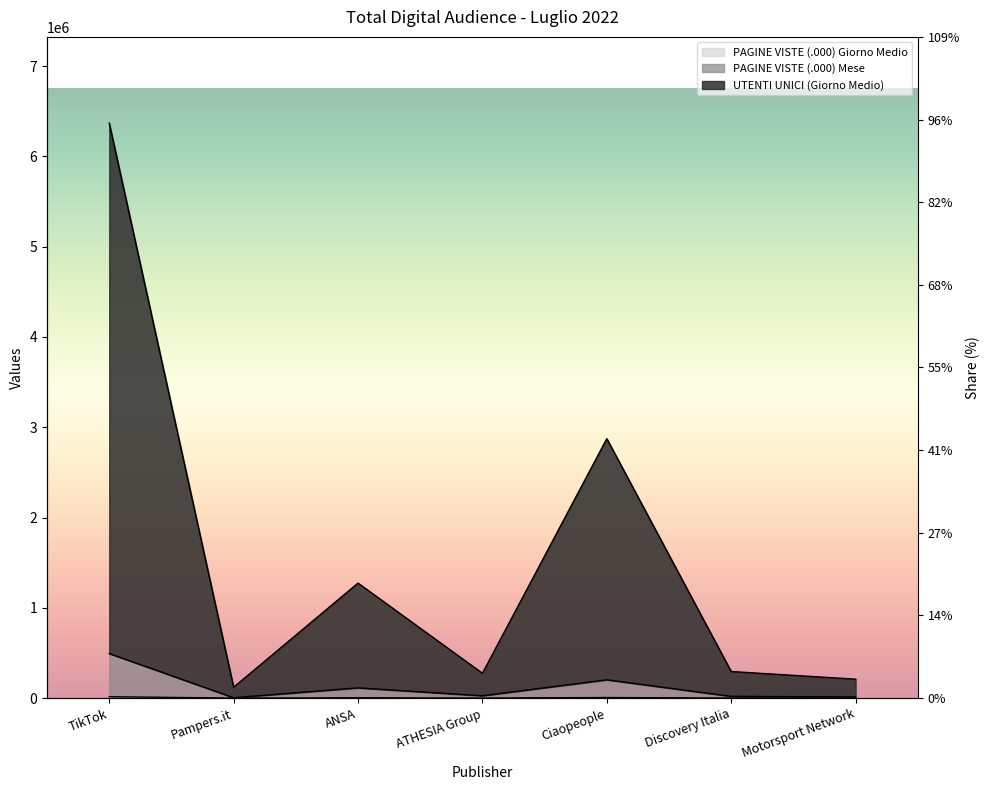

Rank the categories by PAGINE VISTE (.000) Mese value from highest to lowest.

TikTok, Ciaopeople, ANSA, ATHESIA Group, Discovery Italia, Motorsport Network, Pampers.it